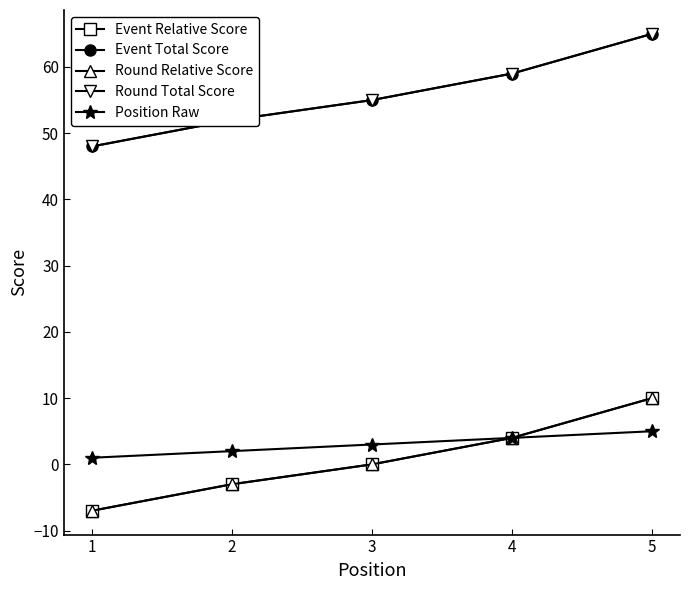

What is the difference between the maximum and minimum values in the Event Relative Score series?

17